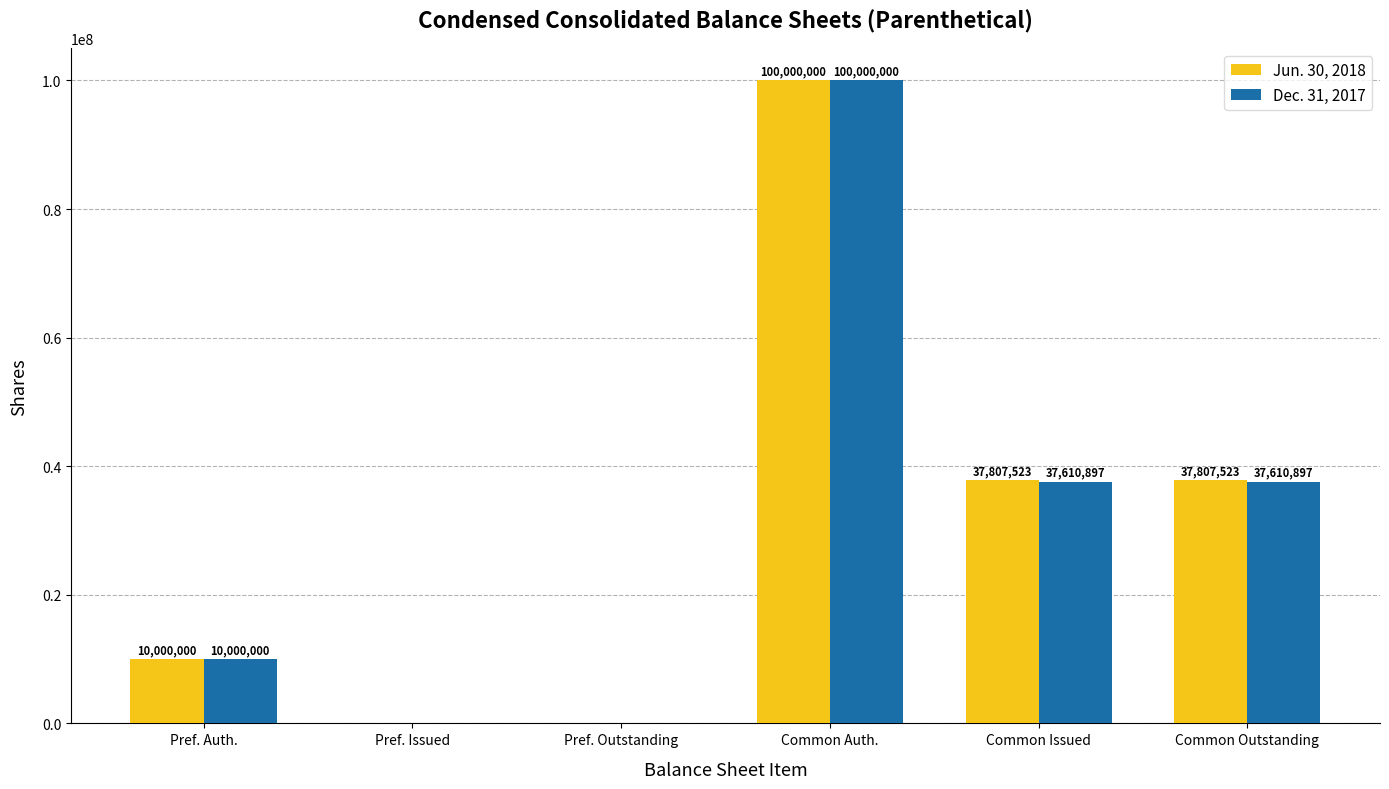

How many Dec. 31, 2017 values are between 0 and 37610897?

5